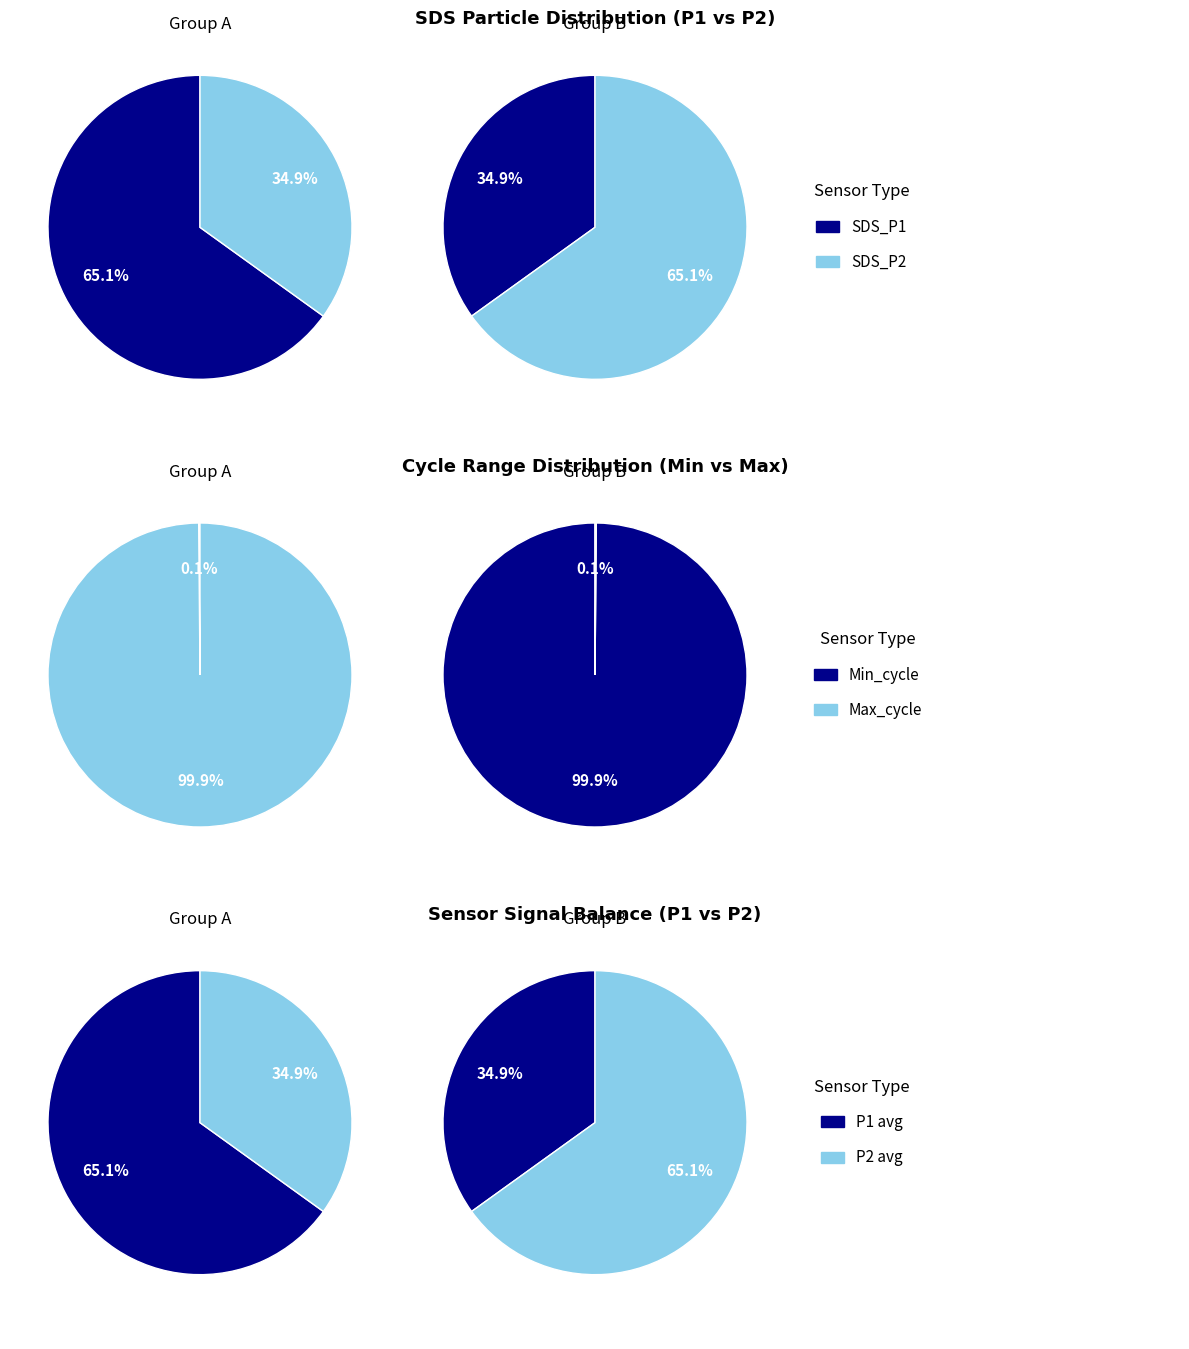

Does 8 represent more than half of the total?

No